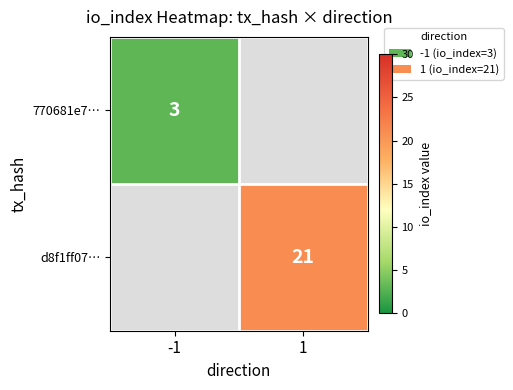

The value of 770681e7… at -1 is 1.5. True or false?

False